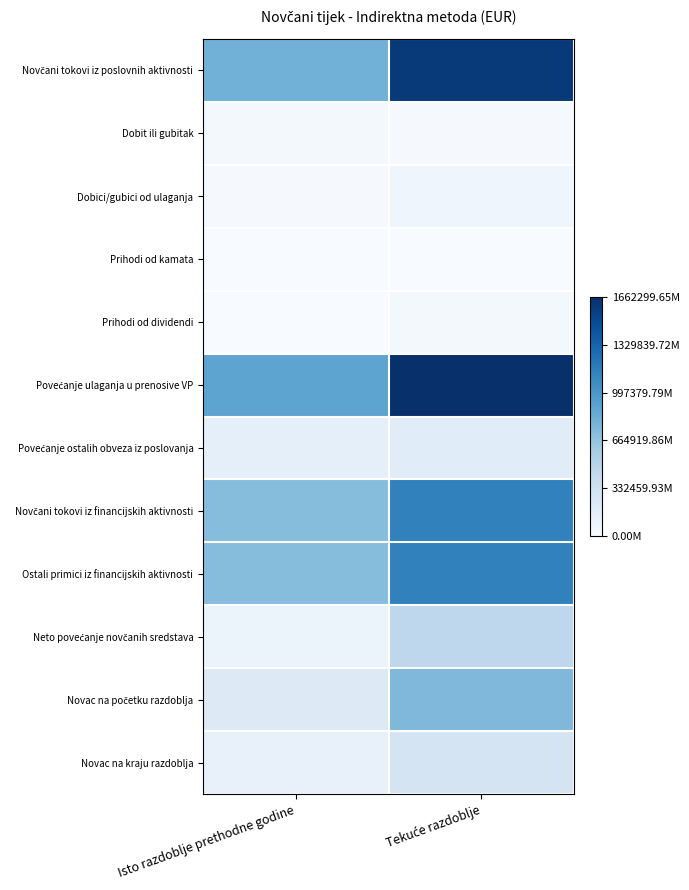

Which series has the largest total across all categories?

Povećanje ulaganja u prenosive VP